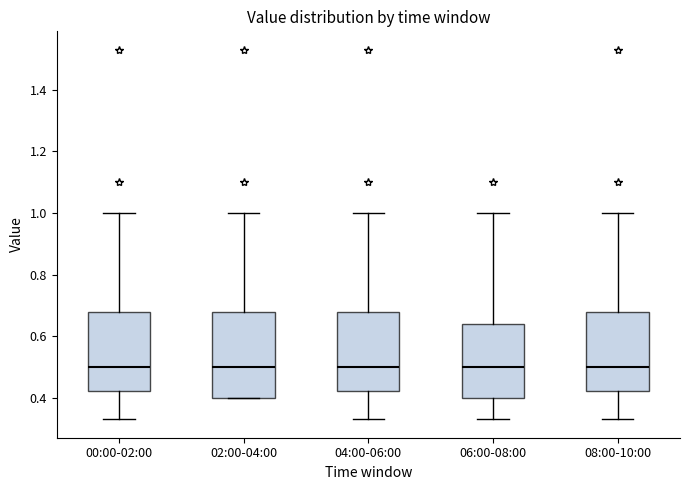

Reading left to right, read every box against the y-axis: the position of its median line, the range the box covers, and the ends of its whiskers. The values are not printed on the chart, so give them approximately, as read against the axis.

00:00-02:00: median 0.50, box 0.42 to 0.68, whiskers 0.34 to 1.00
02:00-04:00: median 0.50, box 0.40 to 0.68, whiskers 0.40 to 1.00
04:00-06:00: median 0.50, box 0.42 to 0.68, whiskers 0.34 to 1.00
06:00-08:00: median 0.50, box 0.40 to 0.64, whiskers 0.34 to 1.00
08:00-10:00: median 0.50, box 0.42 to 0.68, whiskers 0.34 to 1.00